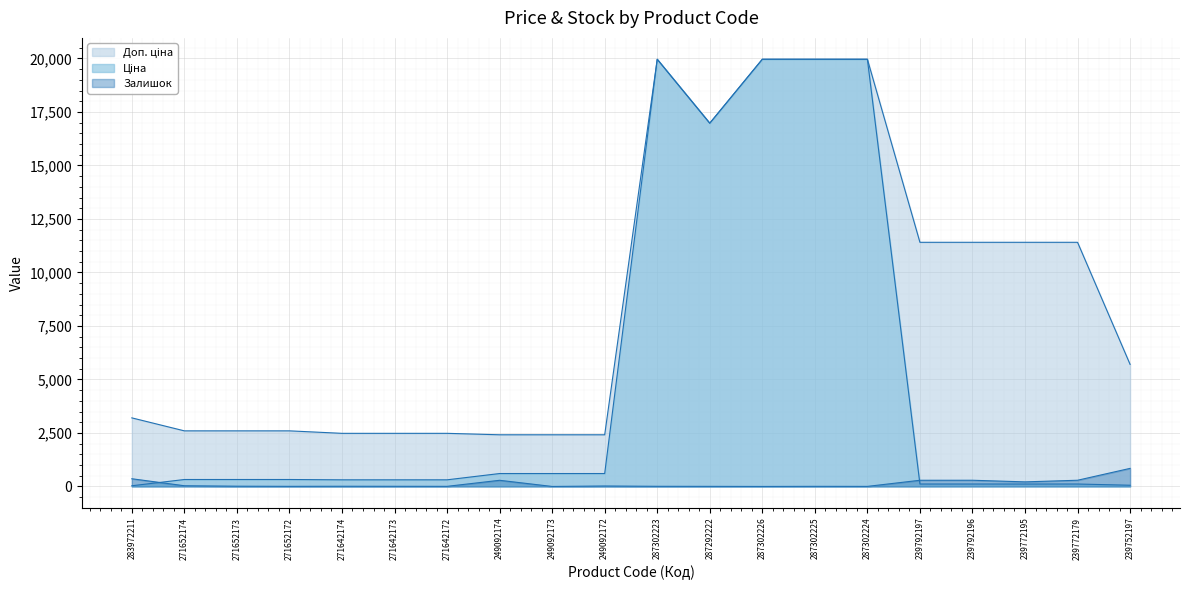

How many lines are shown in the chart?

3